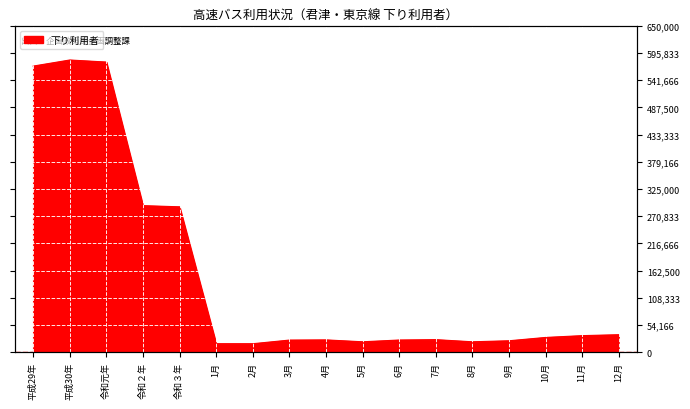

Where does the data first go above 24705?

平成29年